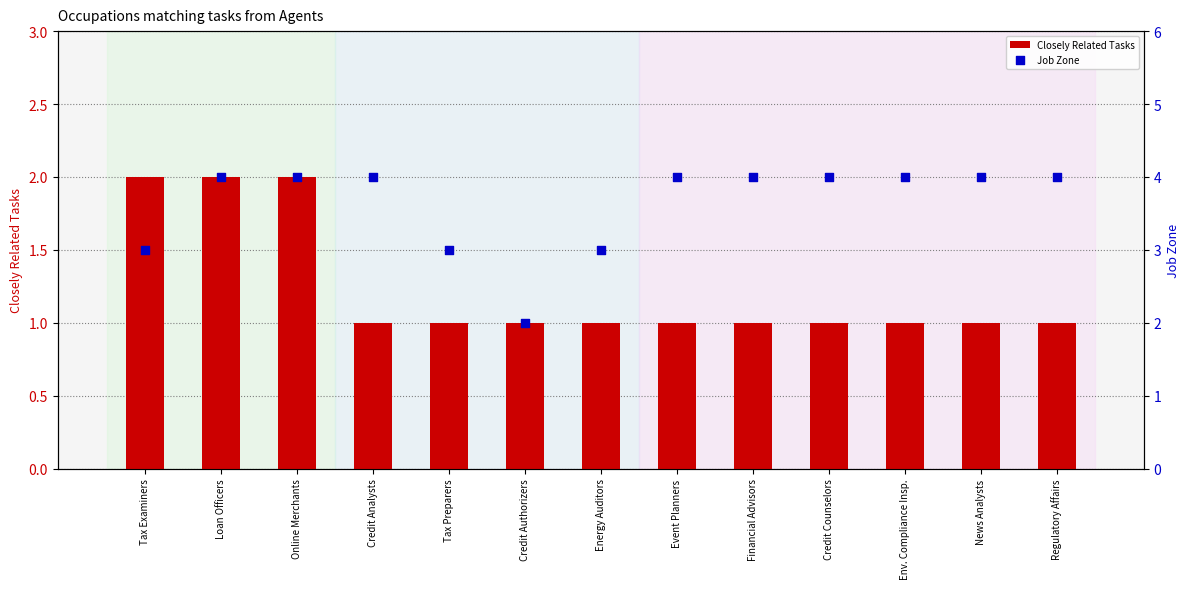

Which series reaches the minimum Y coordinate?

Closely Related Tasks